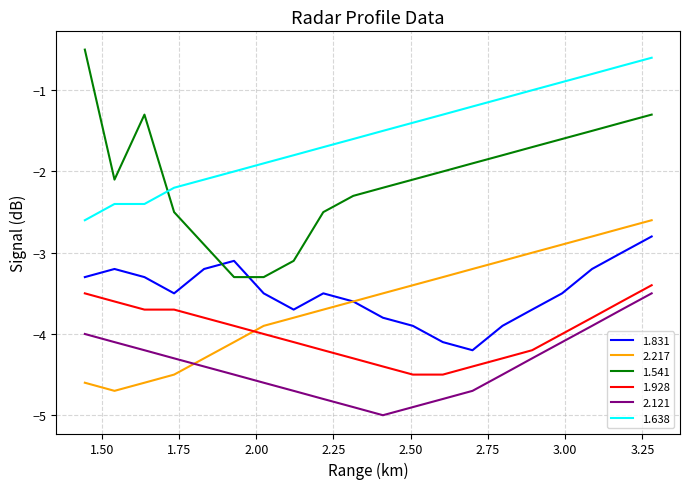

What is the greatest value displayed?

-0.5